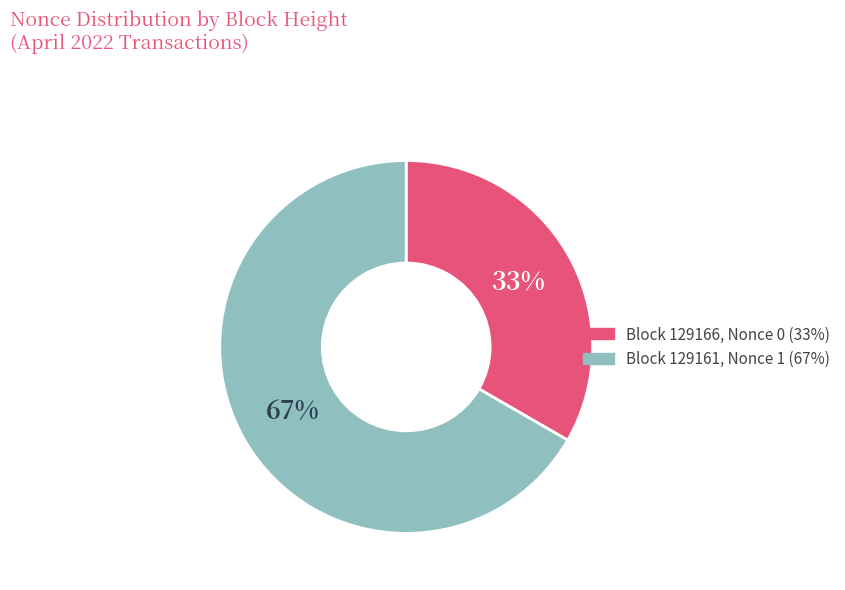

Is there any slice that represents more than half of the pie?

Yes